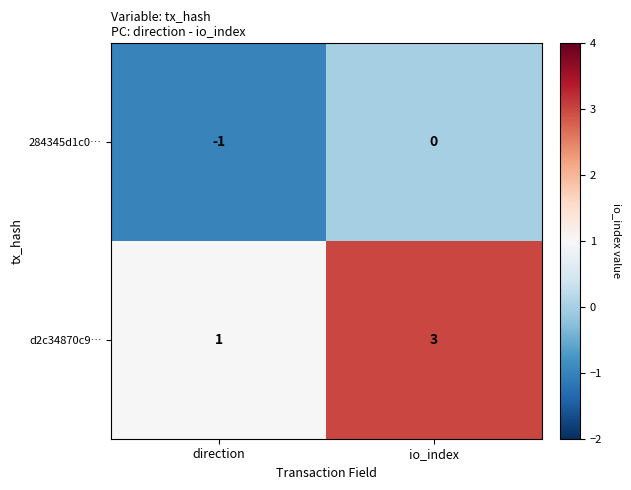

Is it true that d2c34870c9… equals 2 at direction?

False